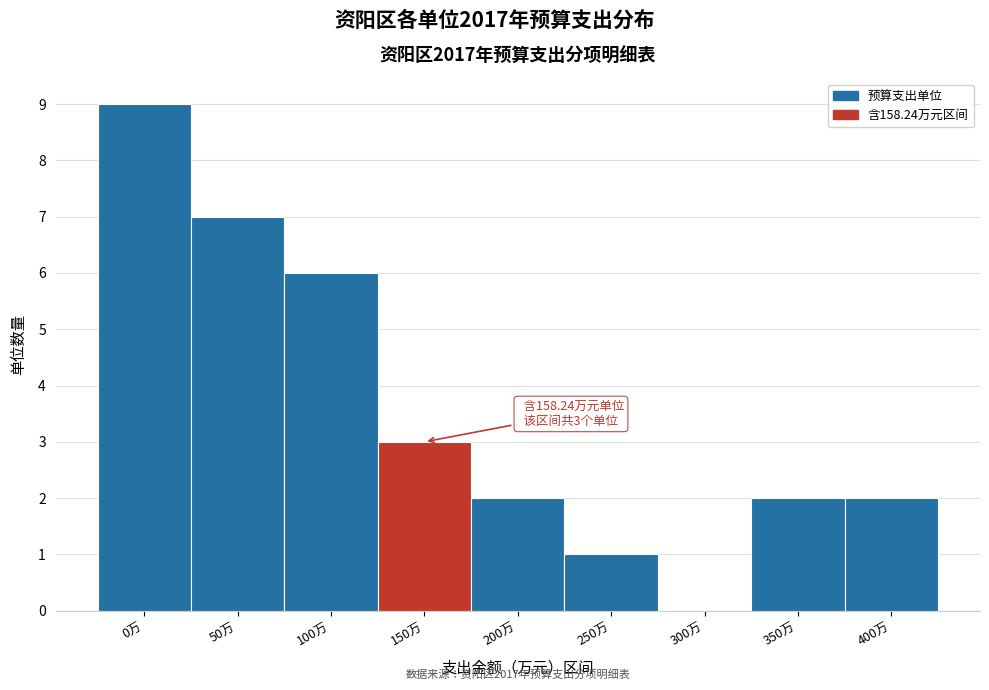

Reading left to right, list all the values displayed in this chart.

0万=9	50万=7	100万=6	150万=3	200万=2	250万=1	300万=0	350万=2	400万=2